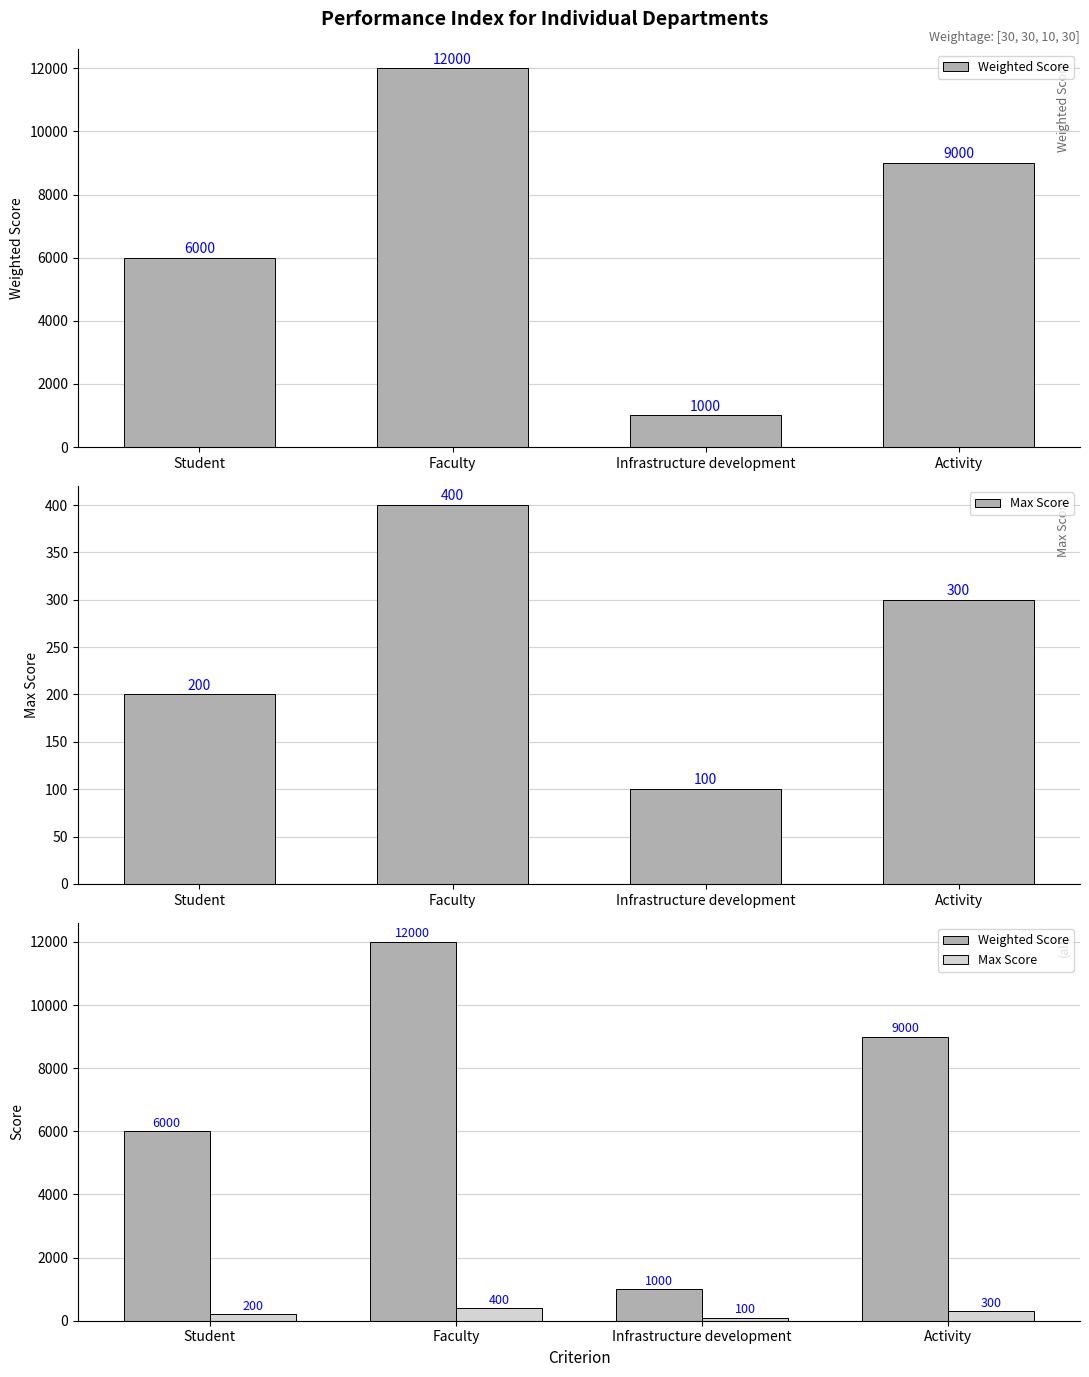

Reading left to right, list all the values displayed in this chart.

Weighted Score: 6000	12000	1000	9000
Max Score: 200	400	100	300